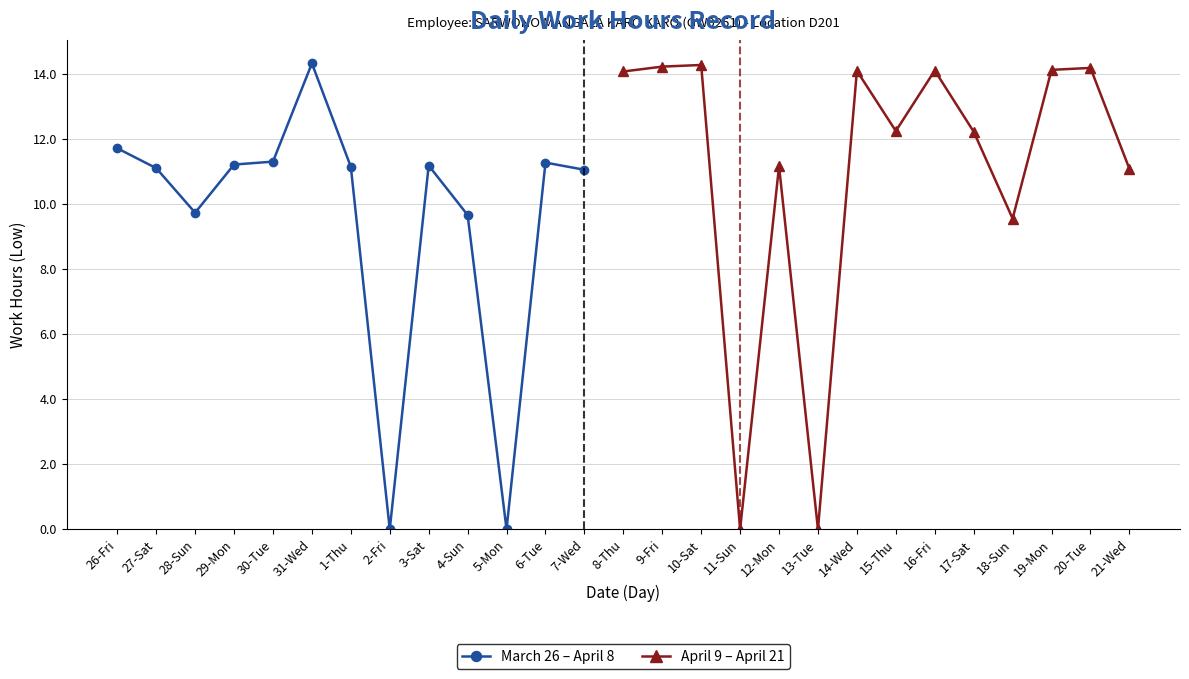

Reading right to left, transcribe all the data shown in this chart.

21-Wed=11.1	20-Tue=14.2	19-Mon=14.1	18-Sun=9.6	17-Sat=12.2	16-Fri=14.1	15-Thu=12.2	14-Wed=14.1	13-Tue=0.0	12-Mon=11.2	11-Sun=0.0	10-Sat=14.3	9-Fri=14.2	8-Thu=14.1	7-Wed=11.1	6-Tue=11.3	5-Mon=0.0	4-Sun=9.7	3-Sat=11.2	2-Fri=0.0	1-Thu=11.1	31-Wed=14.3	30-Tue=11.3	29-Mon=11.2	28-Sun=9.7	27-Sat=11.1	26-Fri=11.7